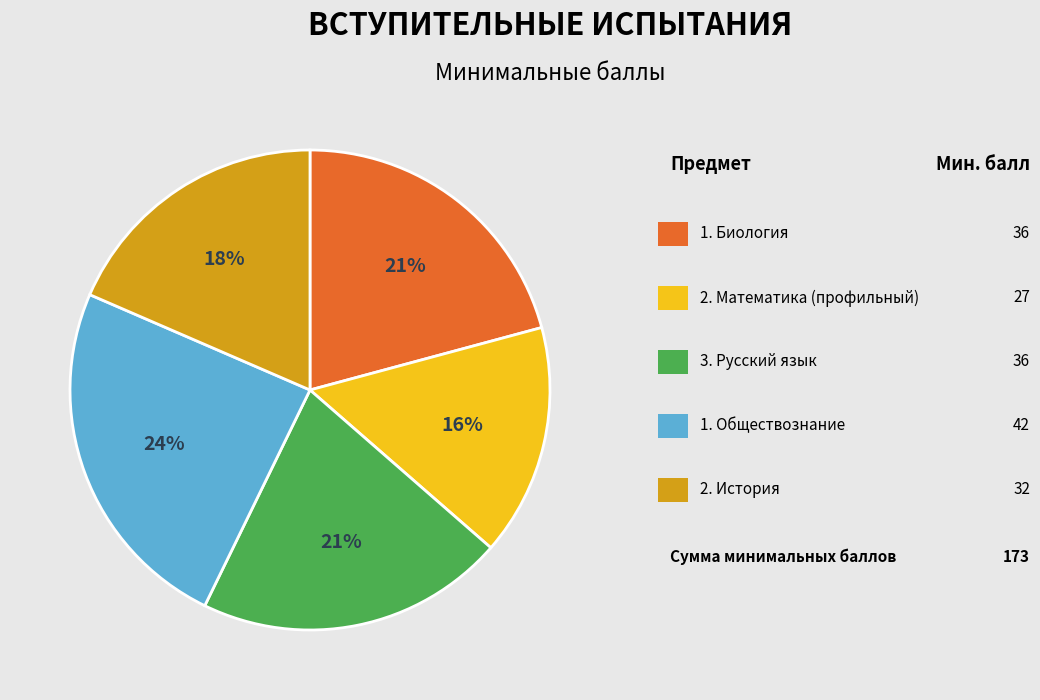

To the nearest percent, what is the average slice percentage?

20%